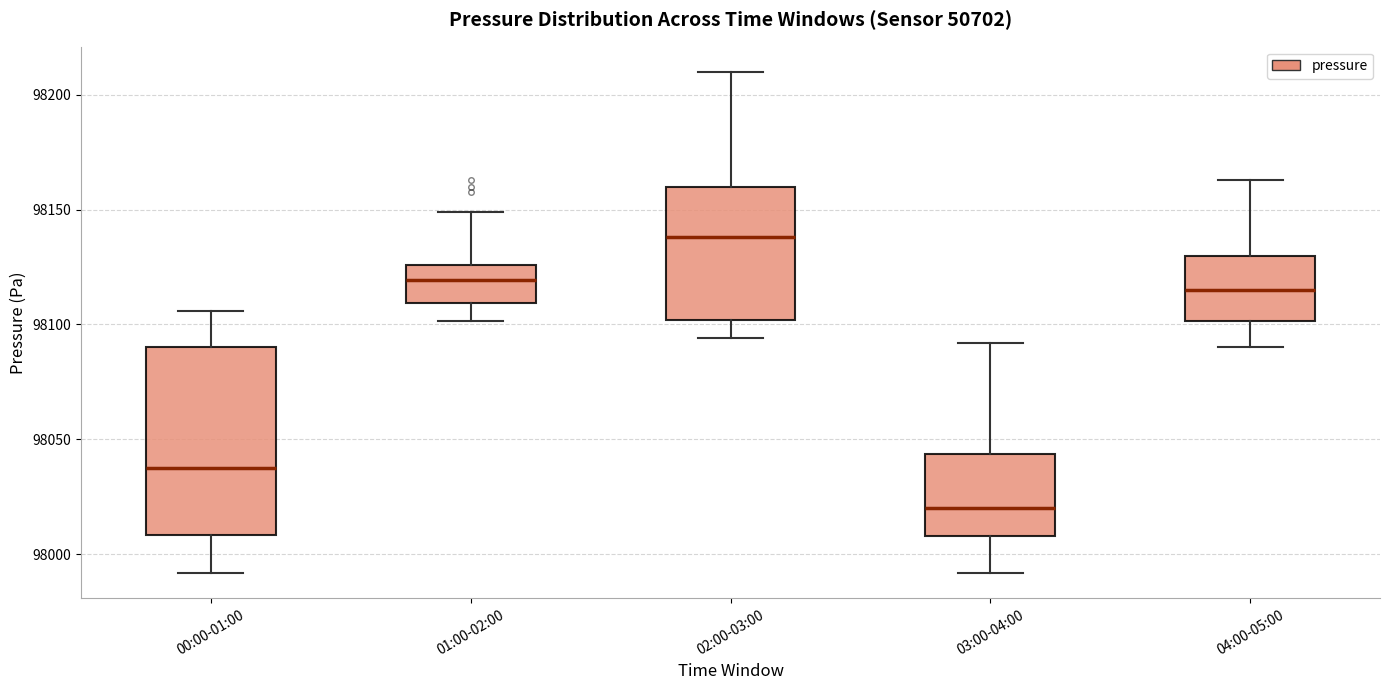

Which box has the highest median line?

02:00-03:00